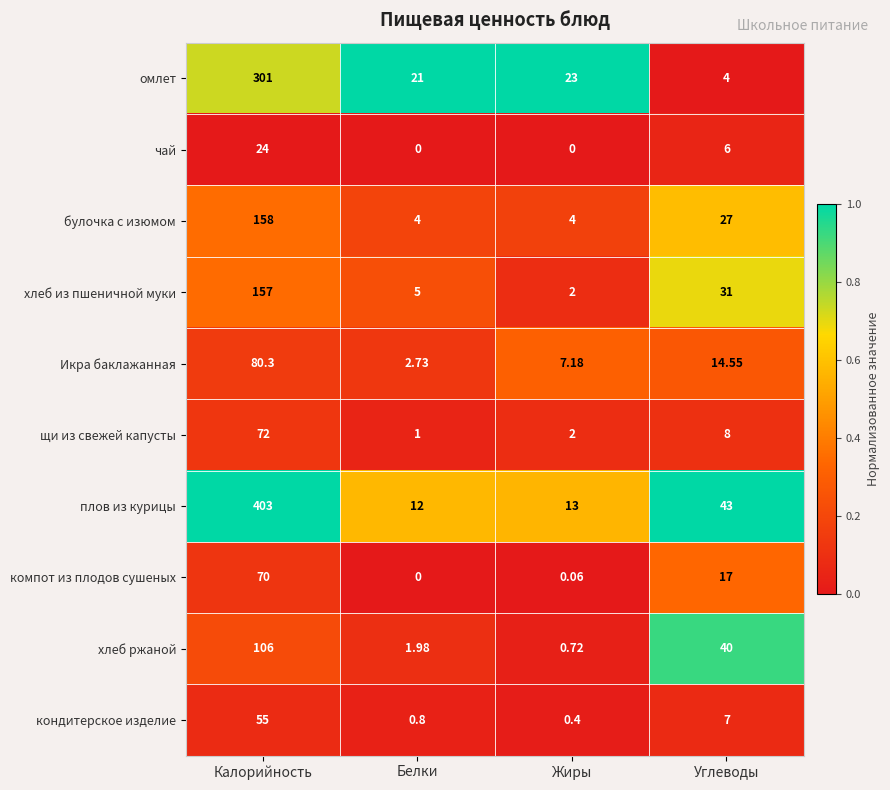

Which series has the largest range (max minus min)?

плов из курицы